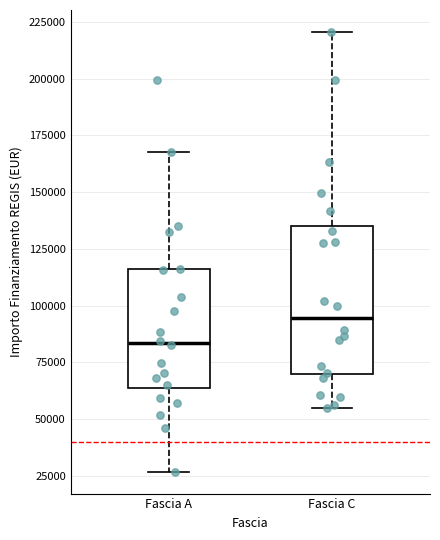

Comparing the boxes themselves (not the whiskers), which one is the tallest?

Fascia C